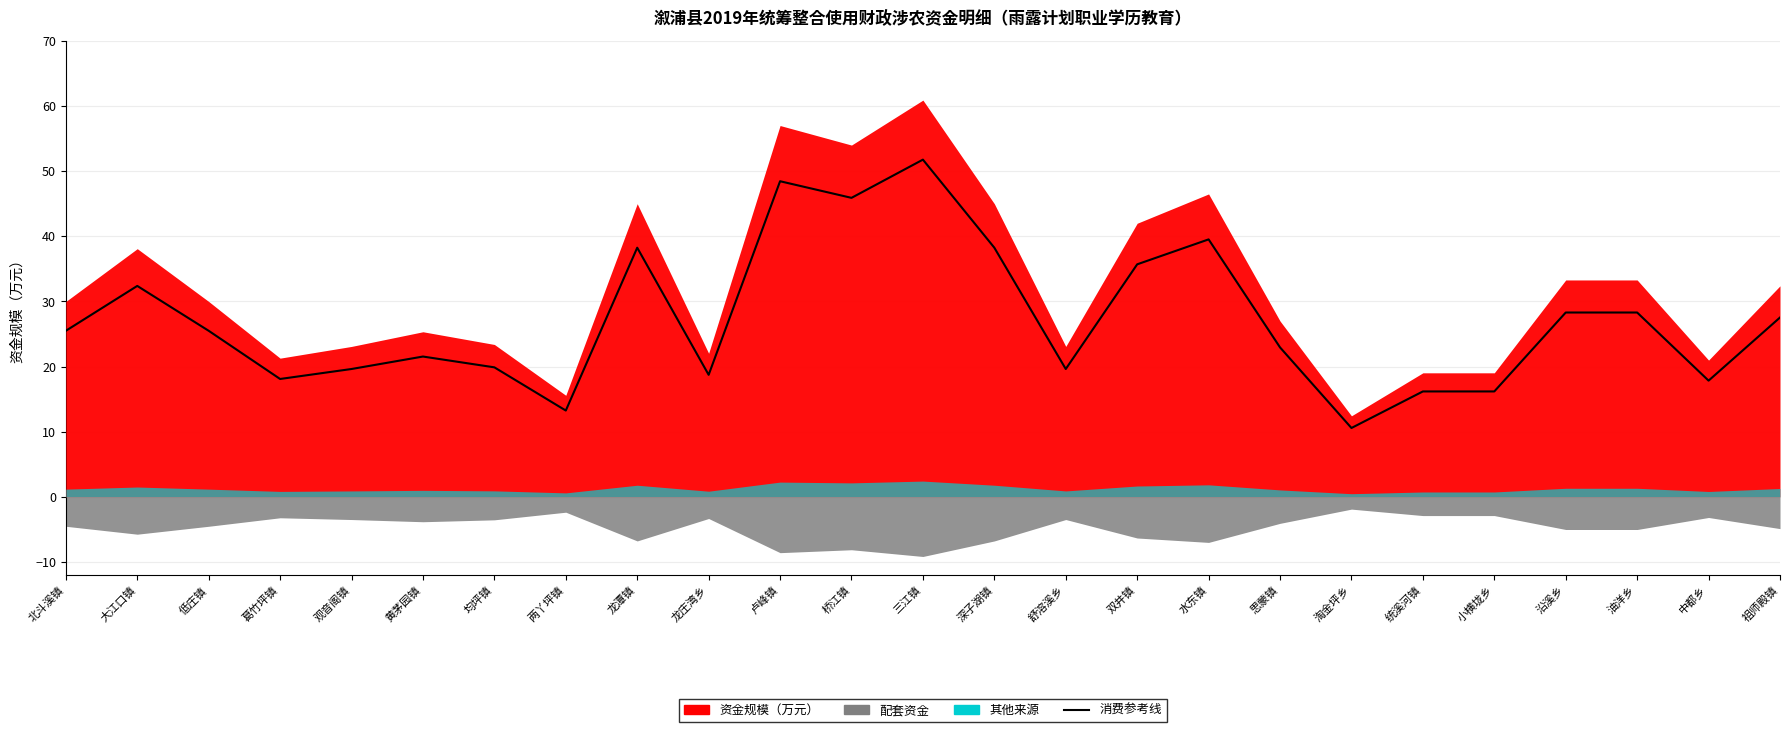

Between 北斗溪镇 and 观音阁镇, which is larger?

北斗溪镇